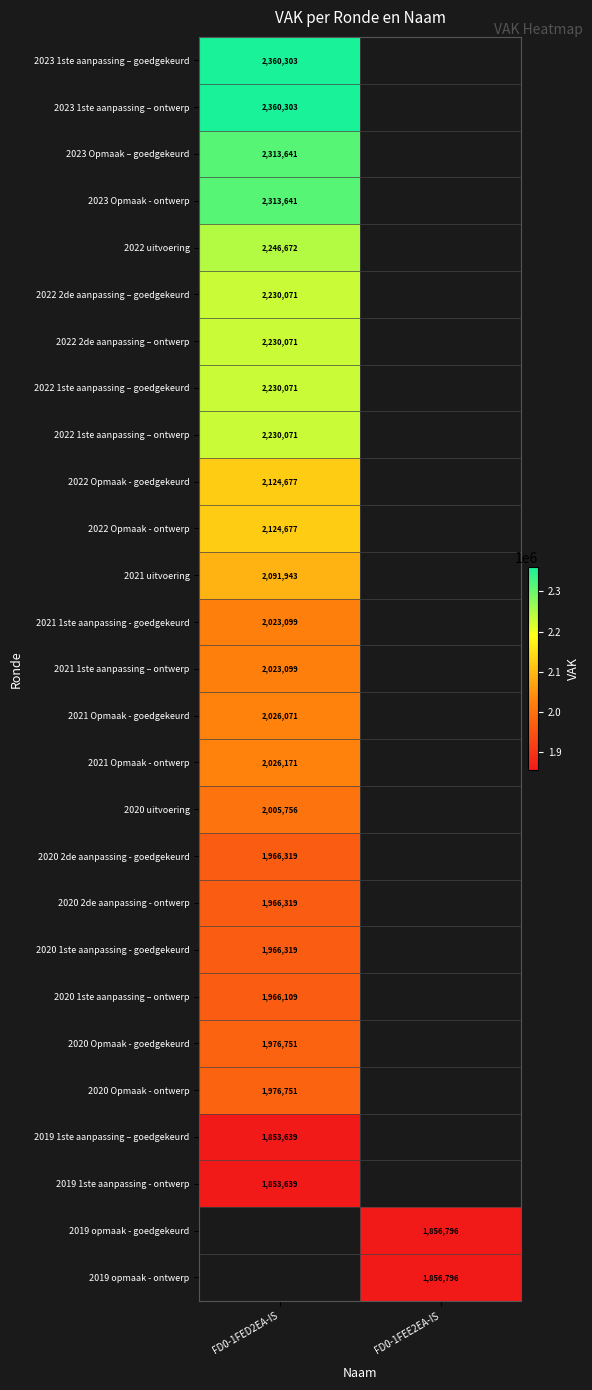

Is it true that 2020 Opmaak - ontwerp equals 615675.9 at FD0-1FED2EA-IS?

False